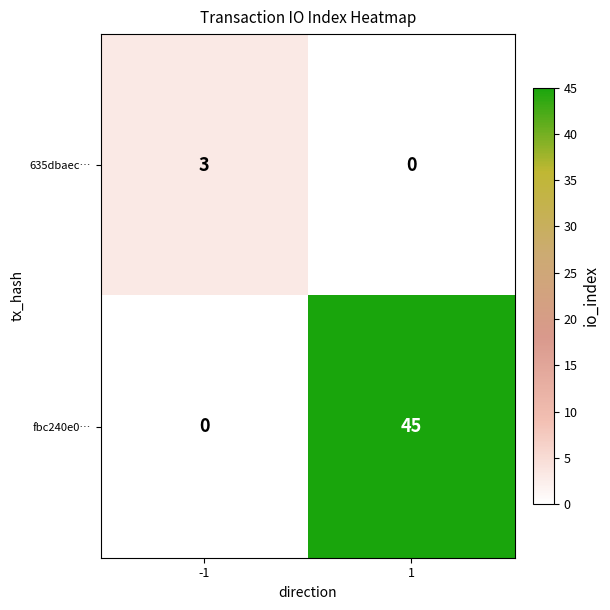

List the series in order of their peak value, lowest first.

635dbaec…, fbc240e0…